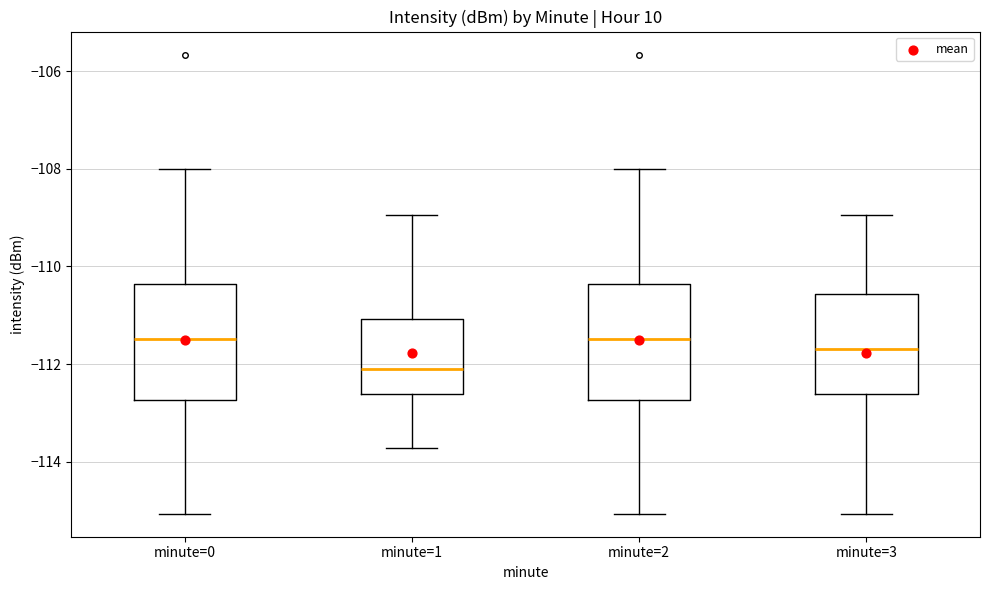

Reading left to right, transcribe this box plot: for each box, give where its median line is, the range the box spans, and where its two whiskers end, as read against the y-axis. The values are not printed on the chart, so give them approximately, as read against the axis.

minute=0: median -111.4, box -112.8 to -110.4, whiskers -115.0 to -108.0
minute=1: median -112.2, box -112.6 to -111.0, whiskers -113.8 to -109.0
minute=2: median -111.4, box -112.8 to -110.4, whiskers -115.0 to -108.0
minute=3: median -111.6, box -112.6 to -110.6, whiskers -115.0 to -109.0